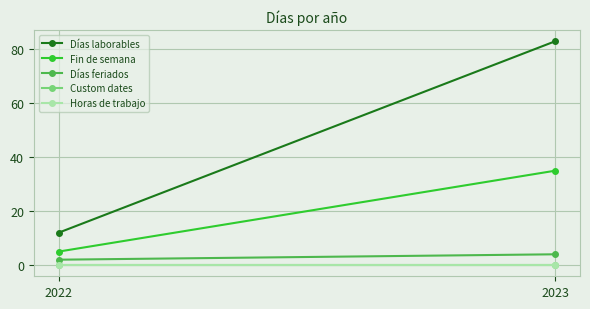

Reading right to left, extract all data points from this chart.

Días laborables: 83	12
Fin de semana: 35	5
Días feriados: 4	2
Custom dates: 0	0
Horas de trabajo: 0	0